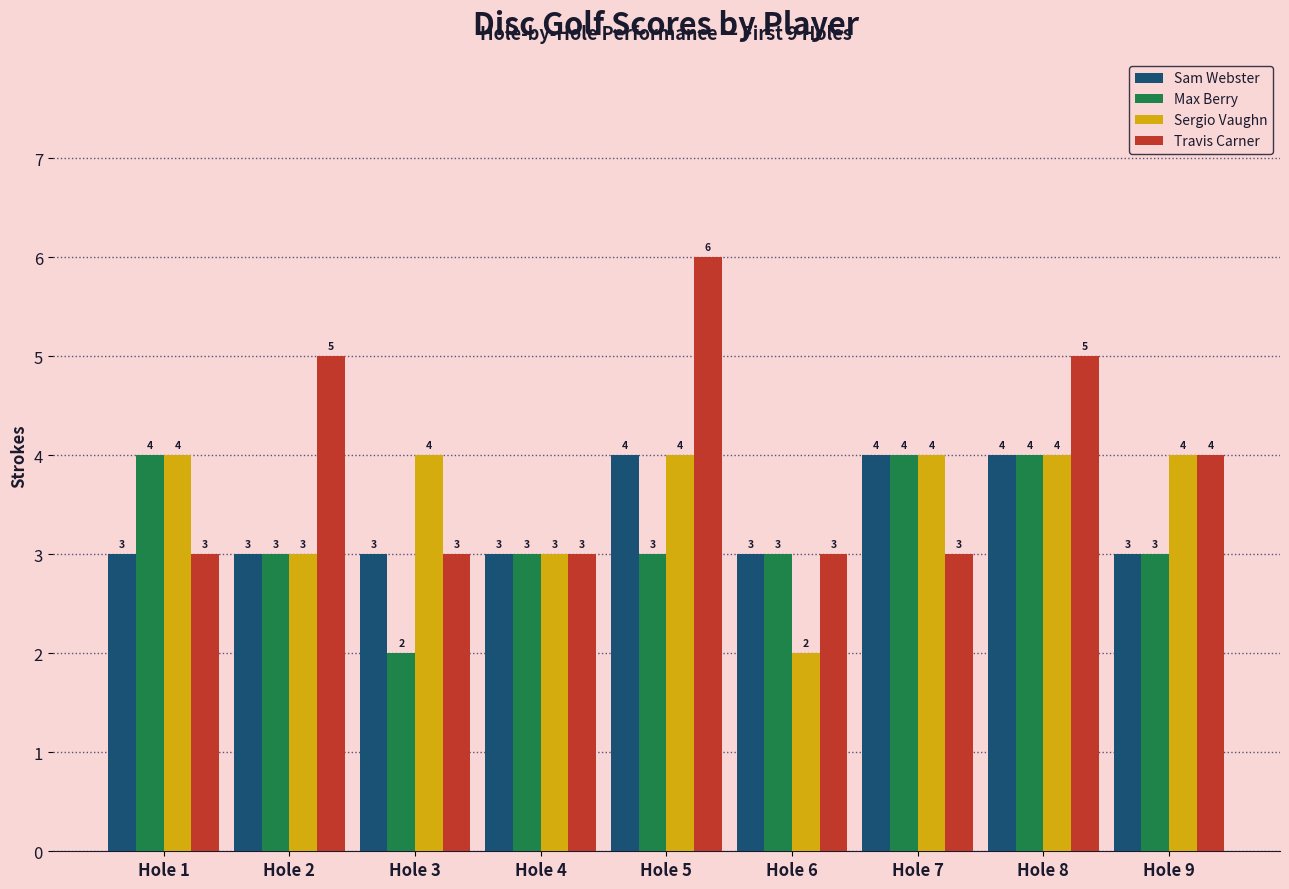

What is the maximum value shown in the chart?

6